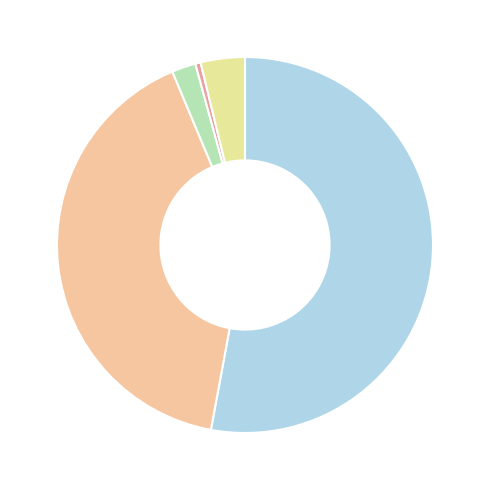

How many slices are in this pie chart?

5